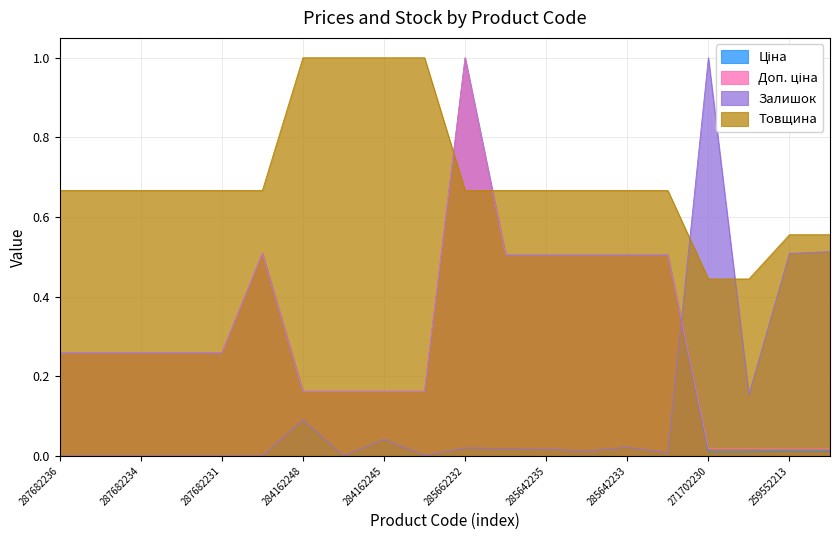

What position from the right is 285642236?

9